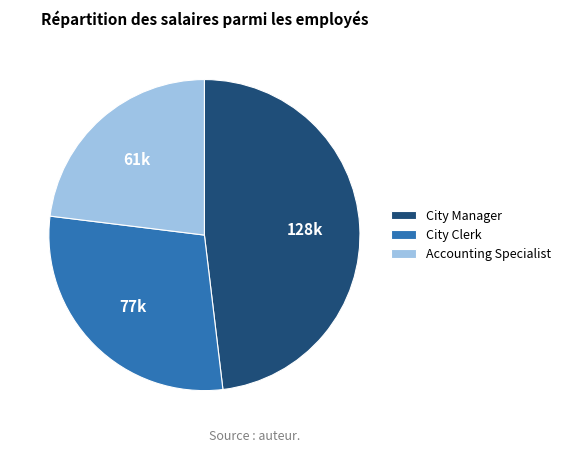

Between Accounting Specialist and City Clerk, which is larger?

City Clerk